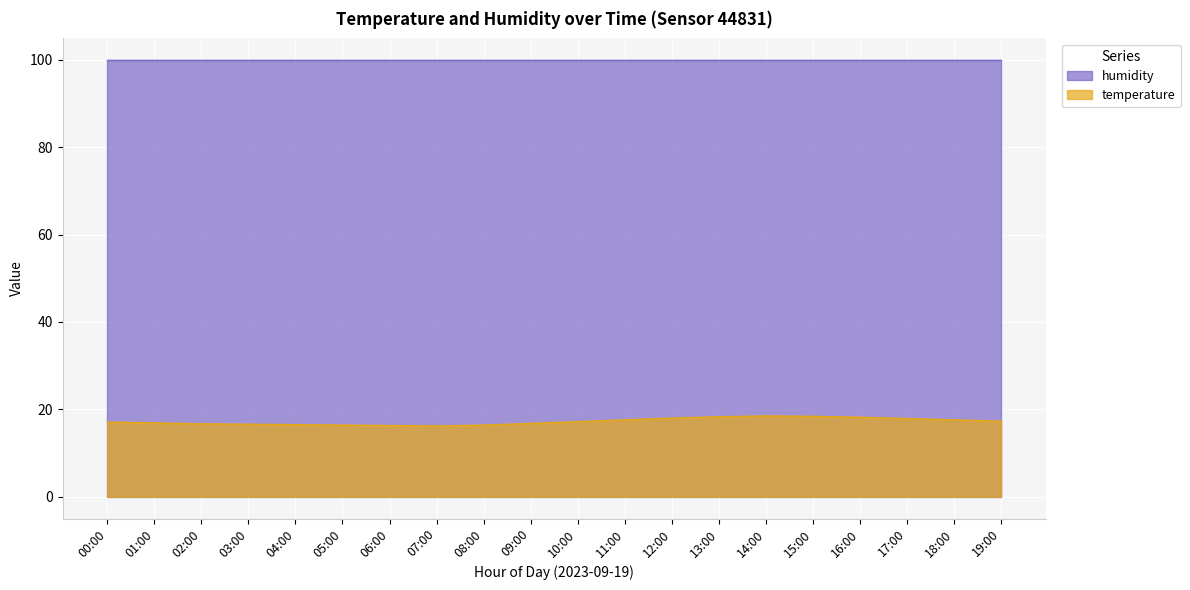

At which label is the value closest to 17?

00:00